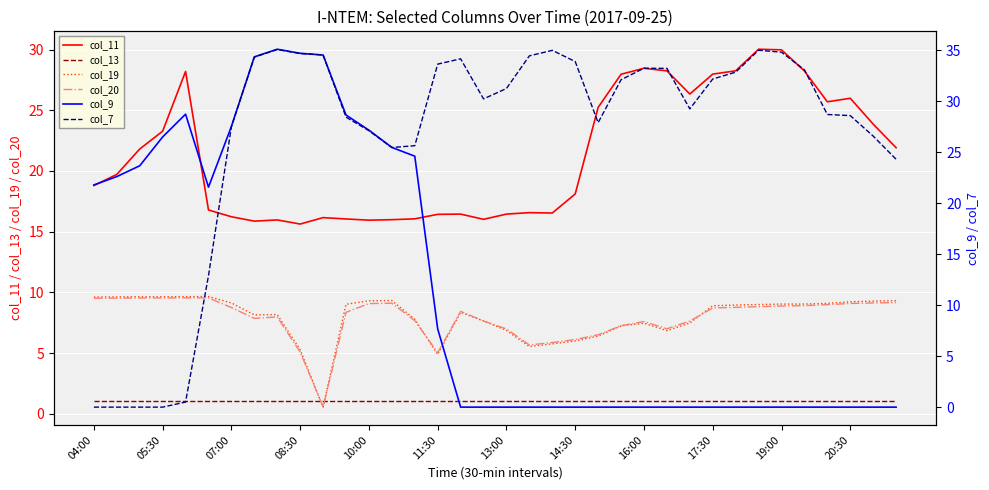

What is the value of the col_19 point at the 20th from the left?

5.5